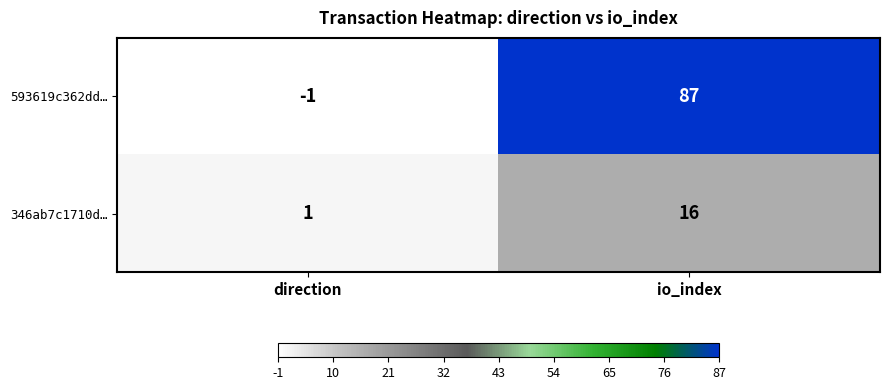

Reading right to left, what are all the values shown in this chart?

593619c362dd…: io_index=87	direction=-1
346ab7c1710d…: io_index=16	direction=1